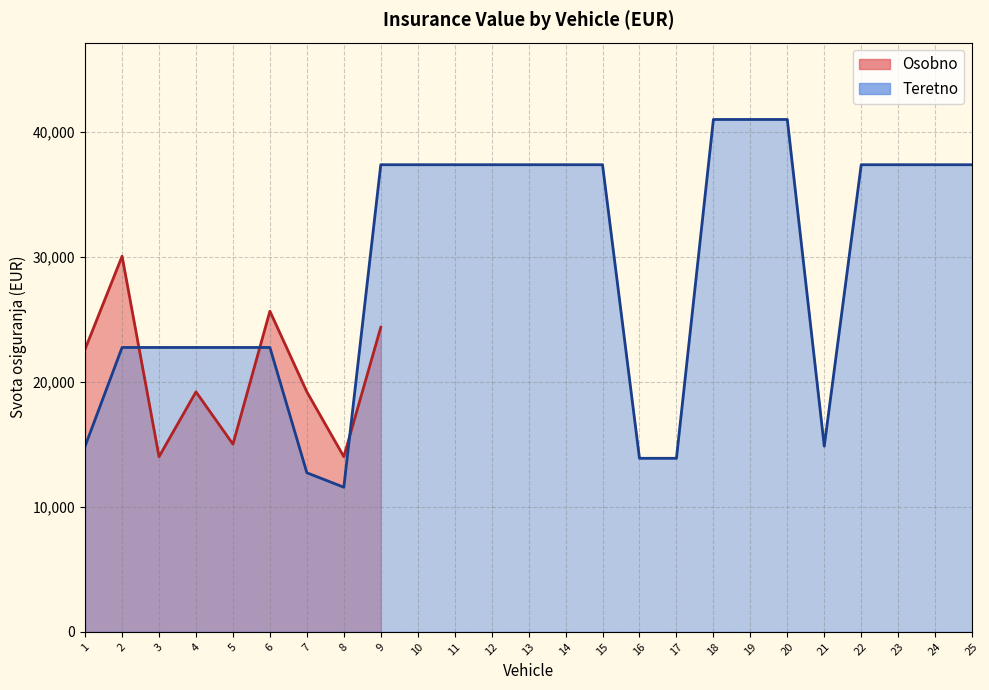

Rank the series by their maximum value, from lowest to highest.

Osobno (line), Teretno (line)